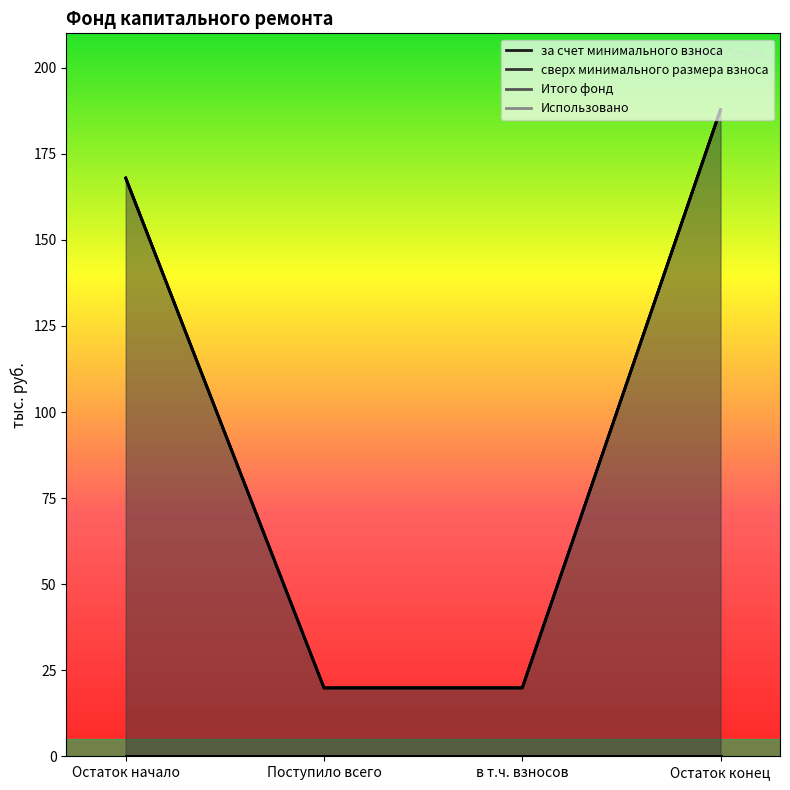

Which series has the largest total across all categories?

за счет минимального взноса